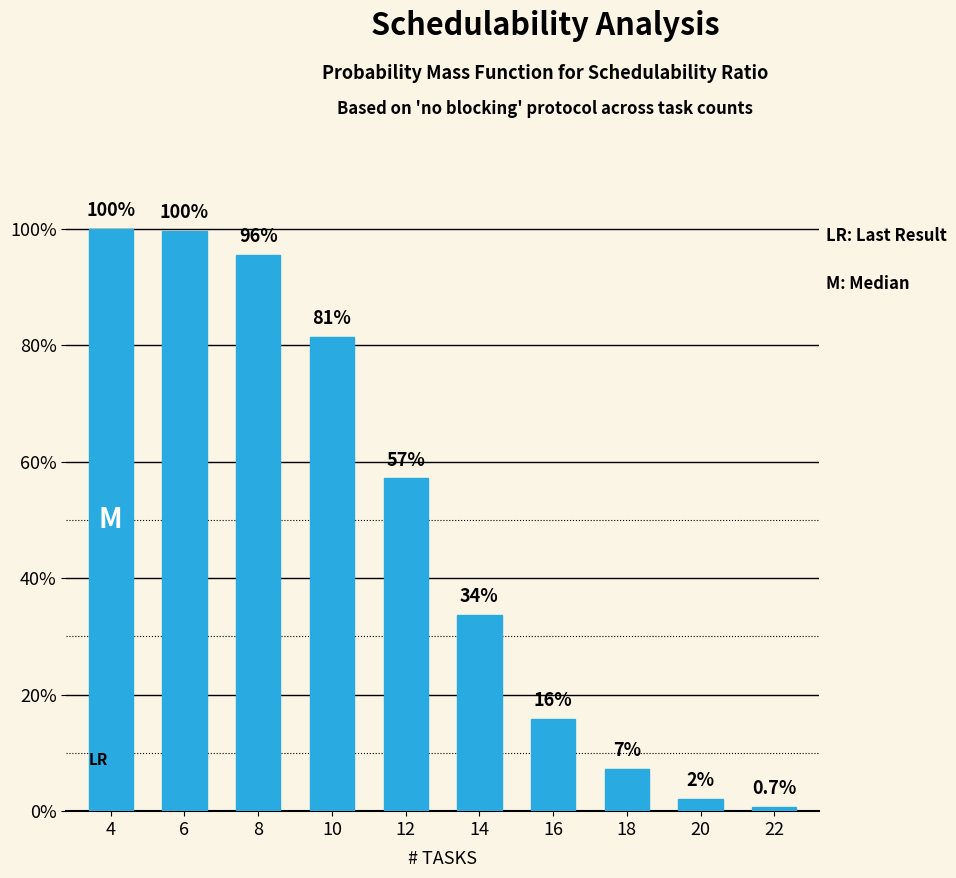

Are the bars horizontal?

No